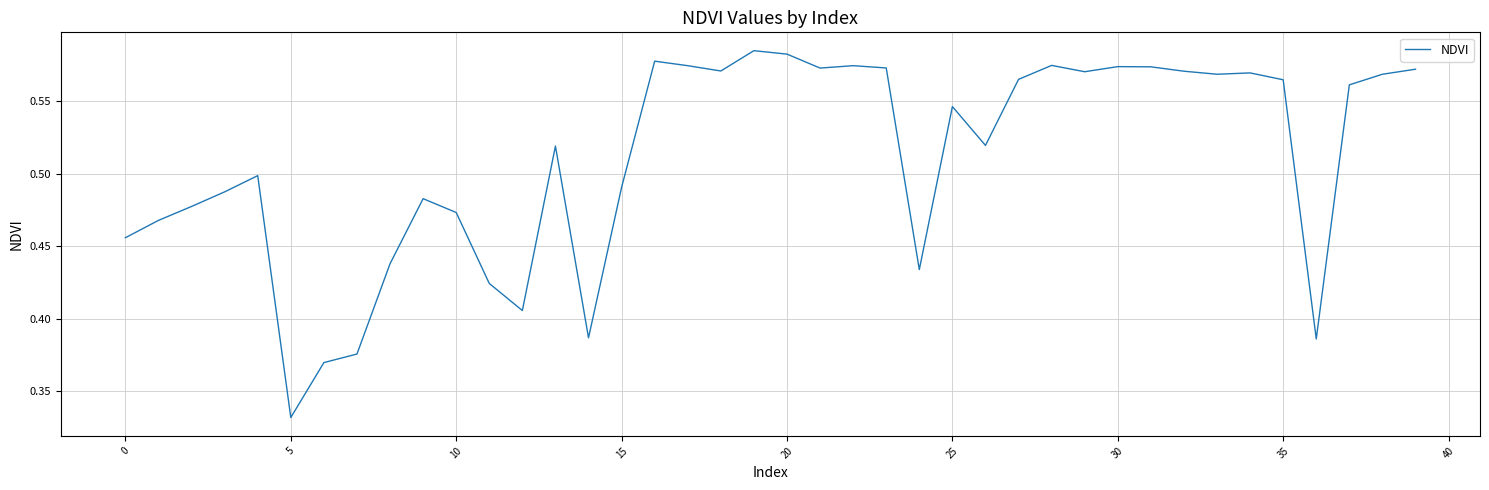

Which label corresponds to the smallest value in the chart?

5